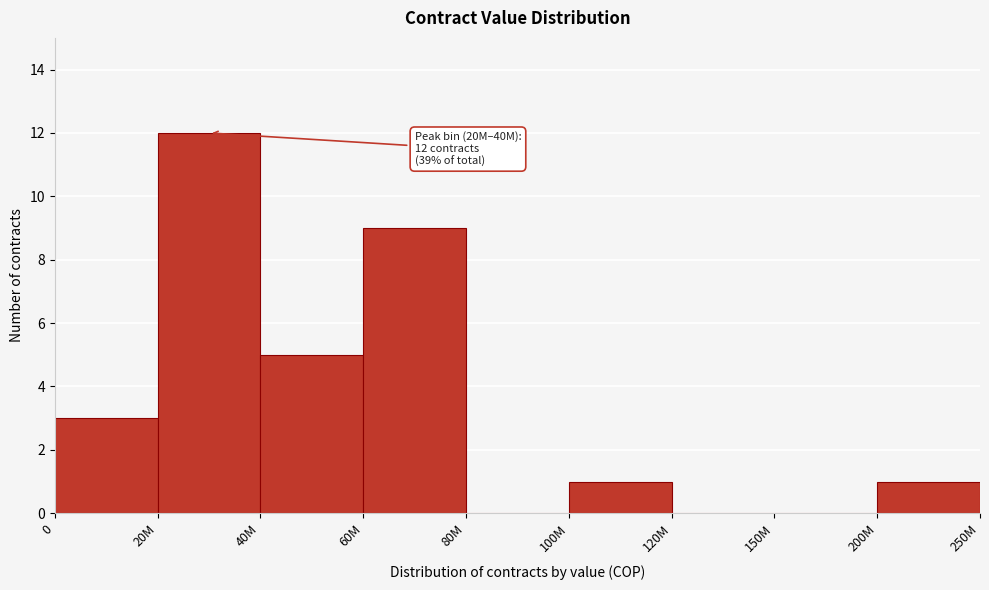

Reading left to right, list all the values displayed in this chart.

0=3	20M=12	40M=5	60M=9	80M=0	100M=1	120M=0	150M=0	200M=1